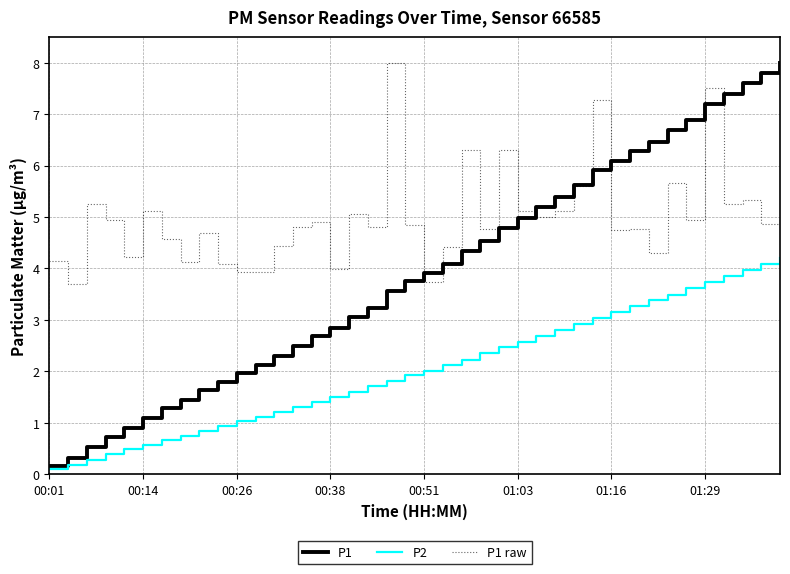

What is the lowest value of the P1 raw series?

3.7